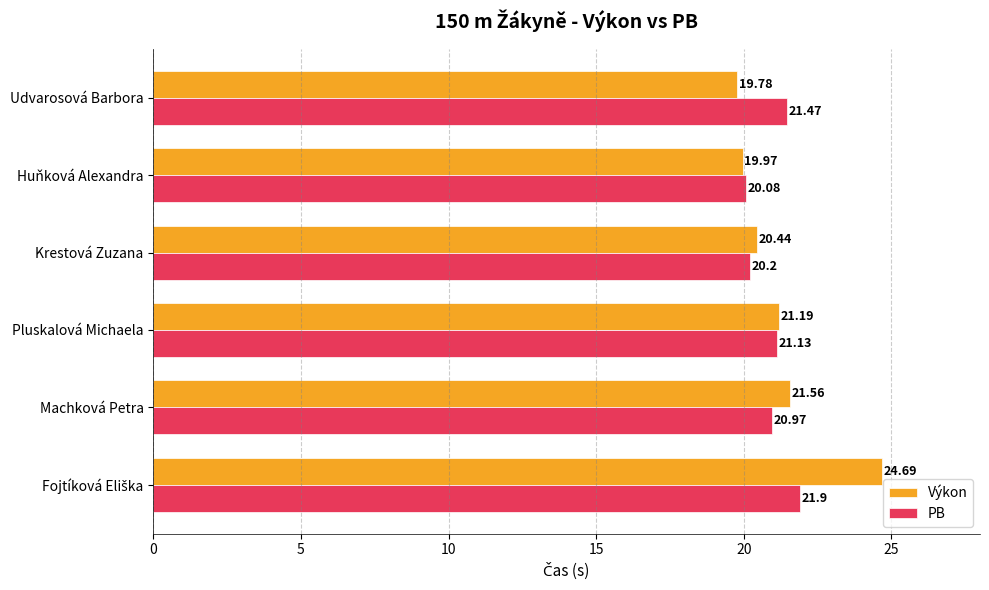

Which series has the largest total across all categories?

Výkon